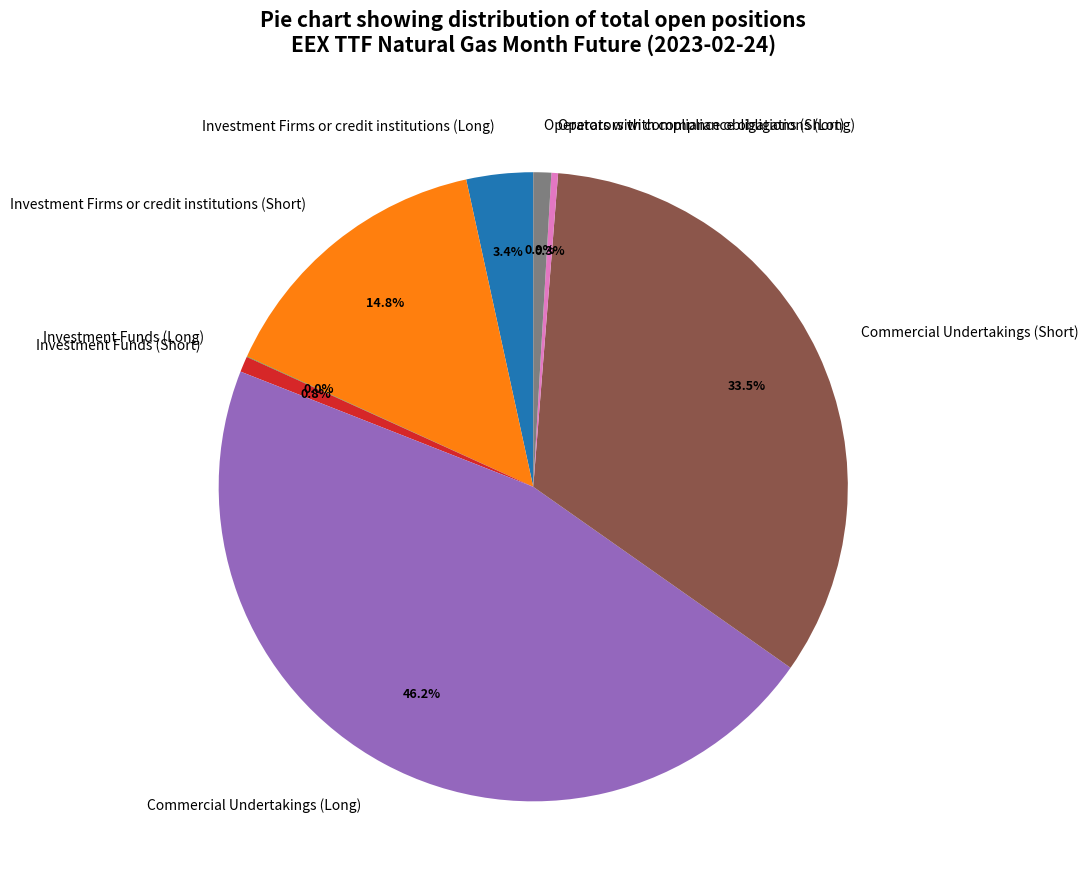

To the nearest percent, what portion does Commercial Undertakings (Long) represent?

46%